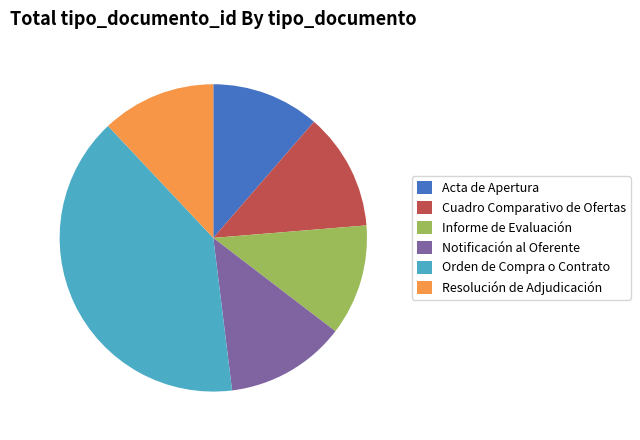

What is the ratio of the value at Informe de Evaluación to the value at Acta de Apertura?

1.0